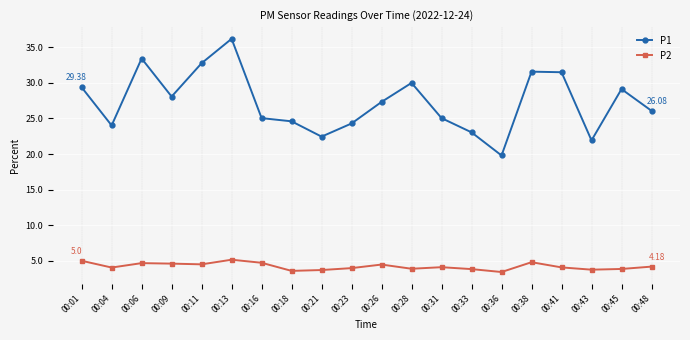

True or false: P2 has a value of 4.6 at 00:09.

True